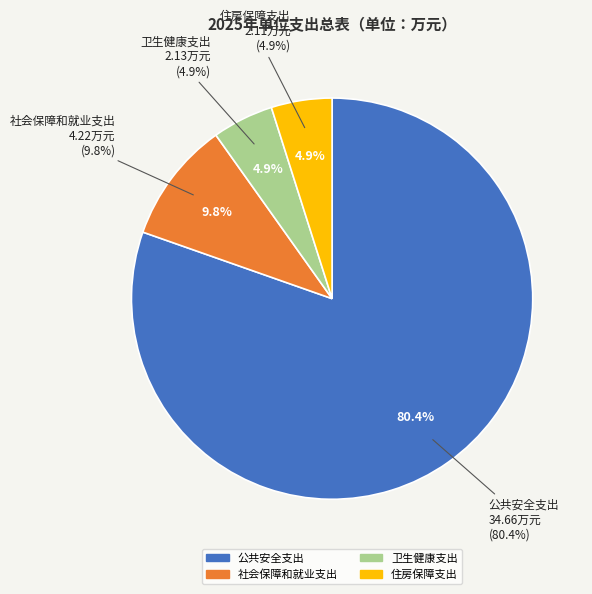

Which slice is the smallest?

住房保障支出